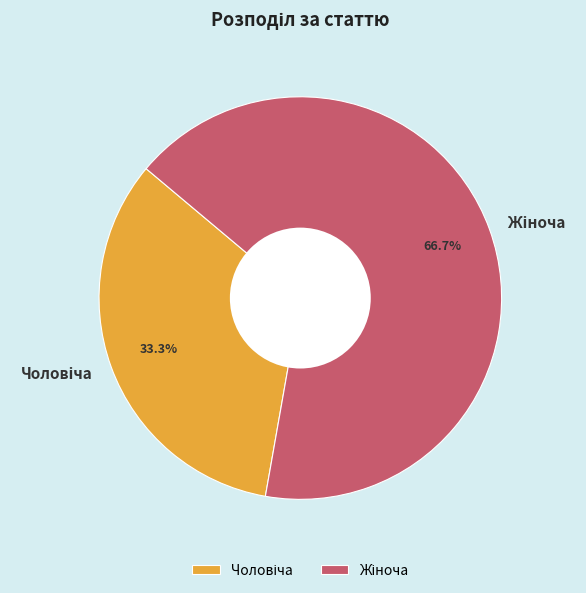

Is there any slice that represents more than half of the pie?

Yes